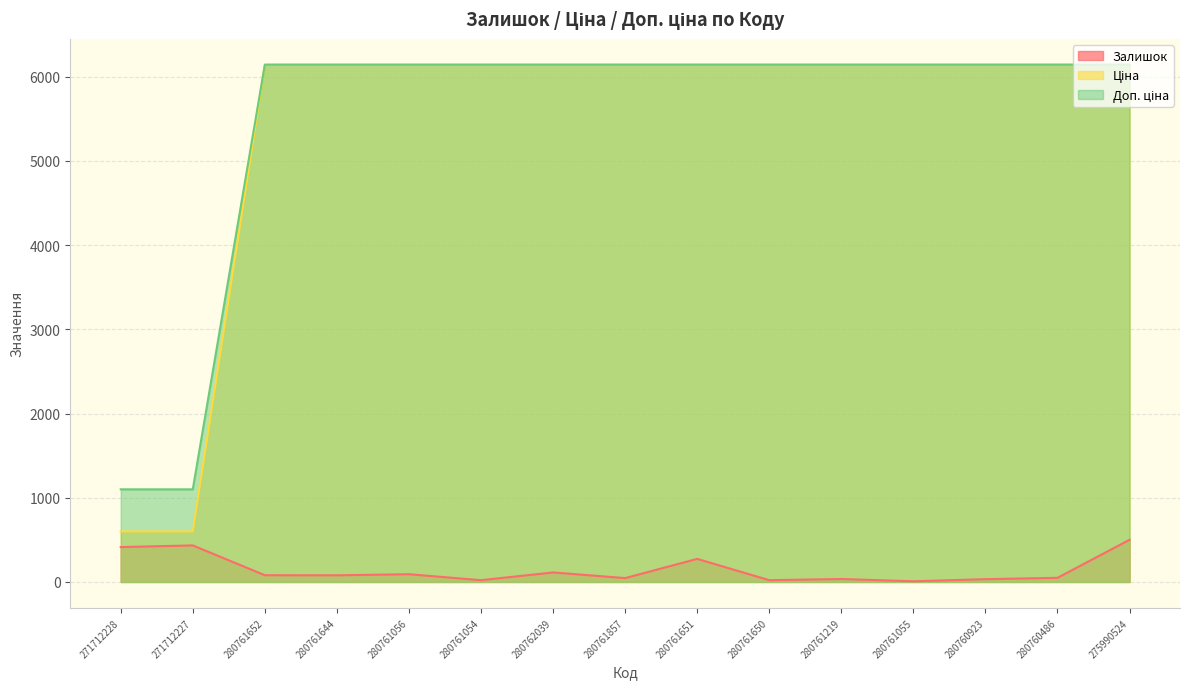

In Залишок, how many points are lower than both neighbors (excluding endpoints)?

5